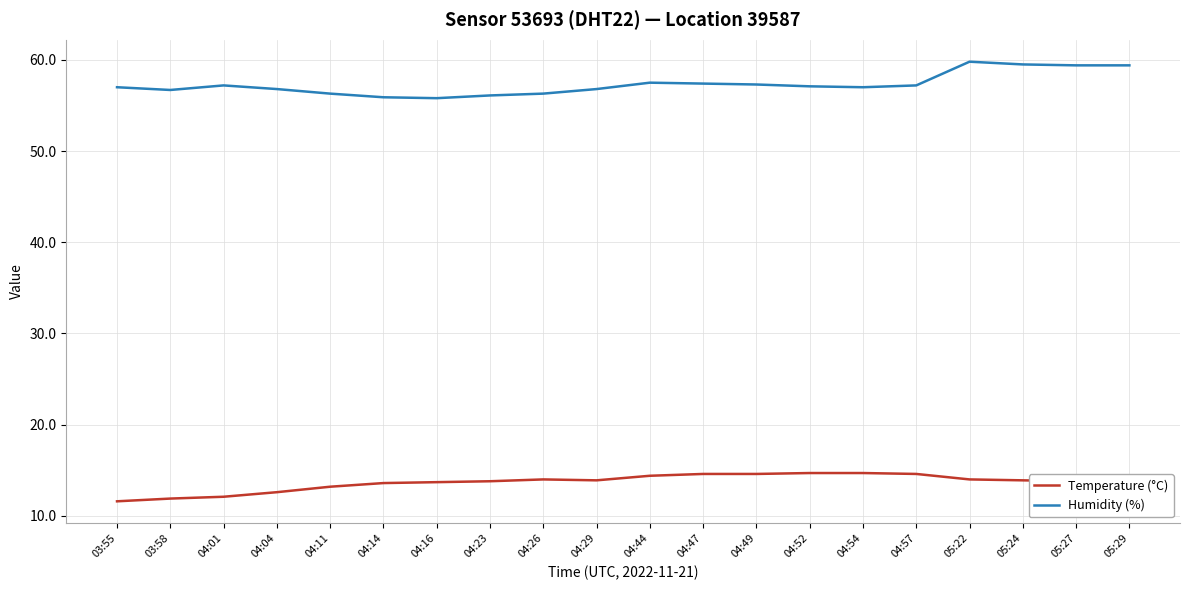

Rank the series by their average value, from lowest to highest.

Temperature (°C), Humidity (%)